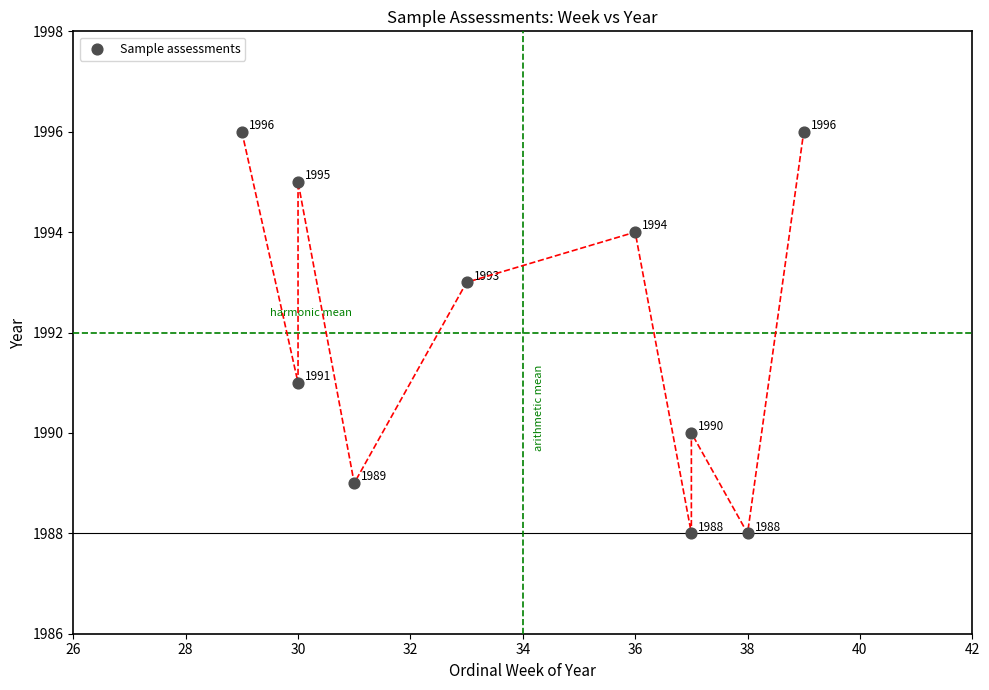

What is the average X value?

34